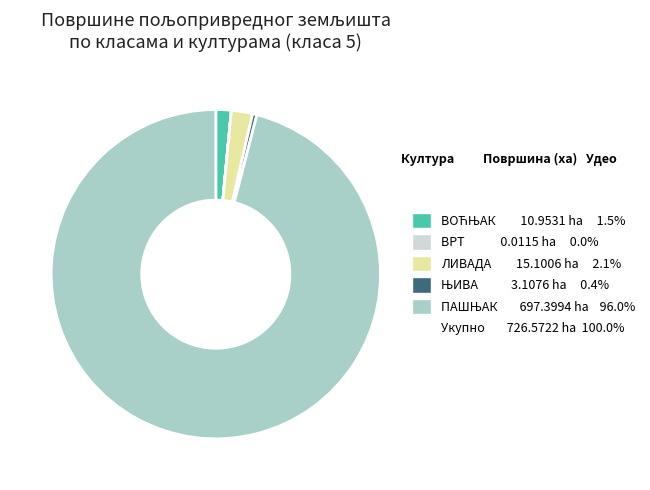

Does any single category account for the majority?

Yes